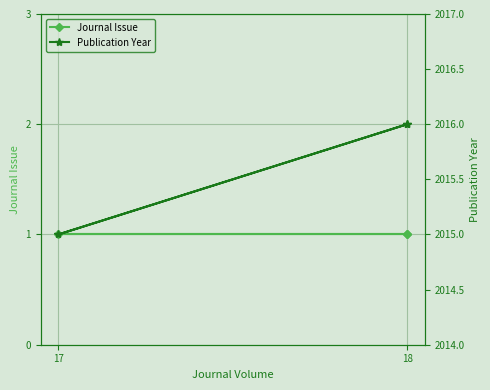

Which series has the widest spread of values?

Publication Year